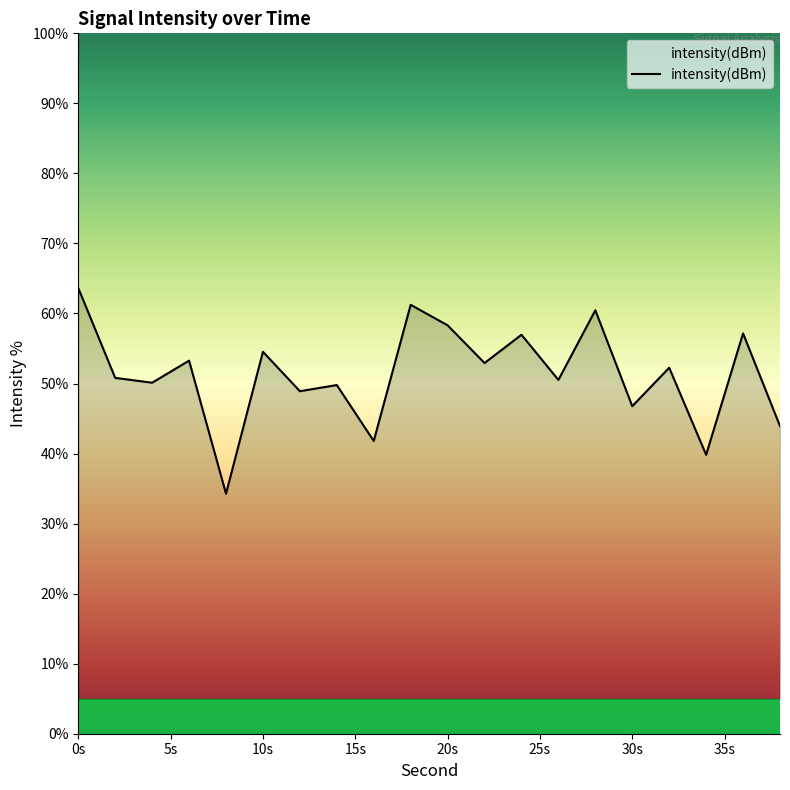

What is the minimum value shown in the chart?

34.3